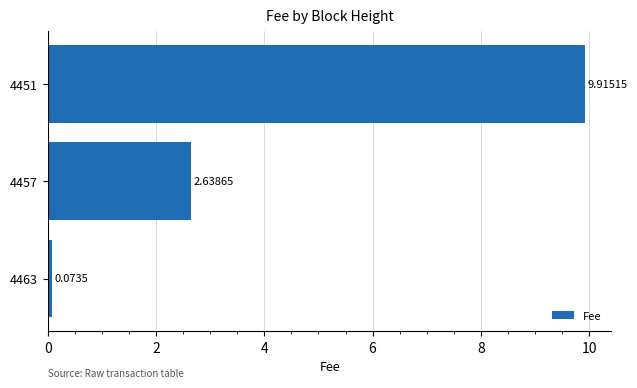

What is the difference between the maximum and second lowest values?

7.3